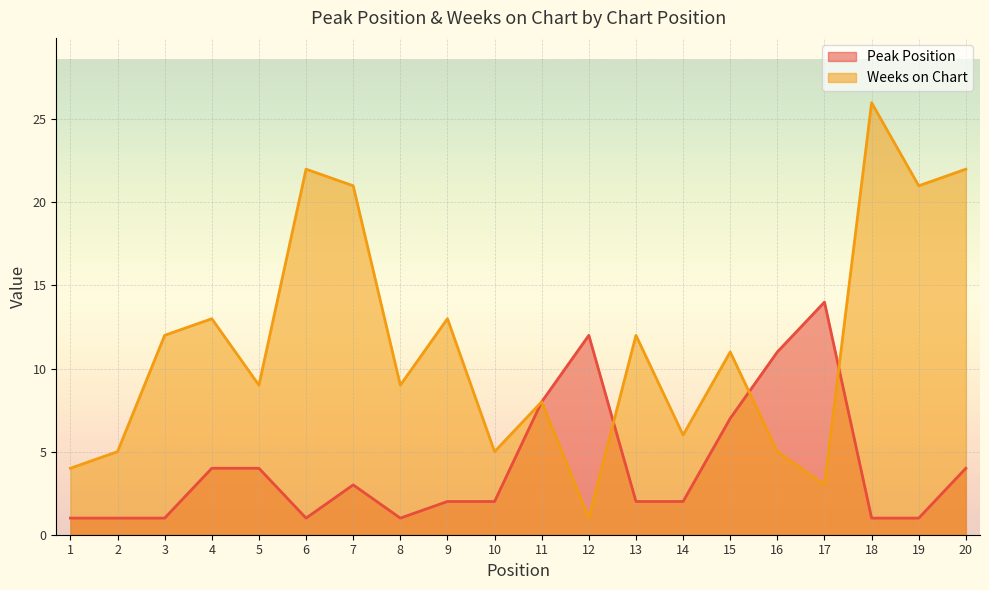

What is the approximate value of Weeks on Chart at 11, to the nearest 5?

10